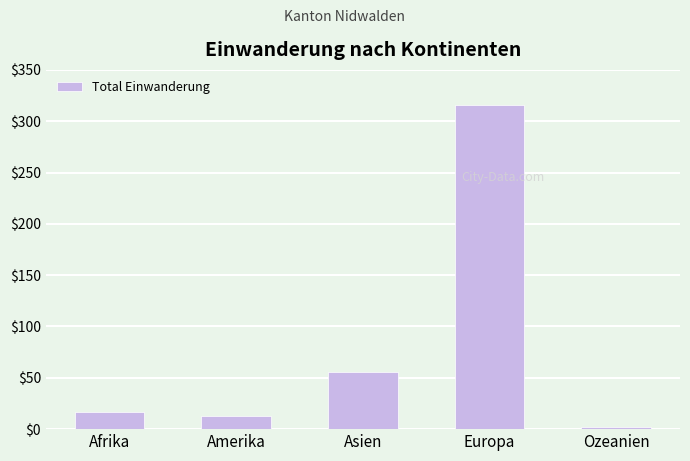

Read the value at Europa.

316